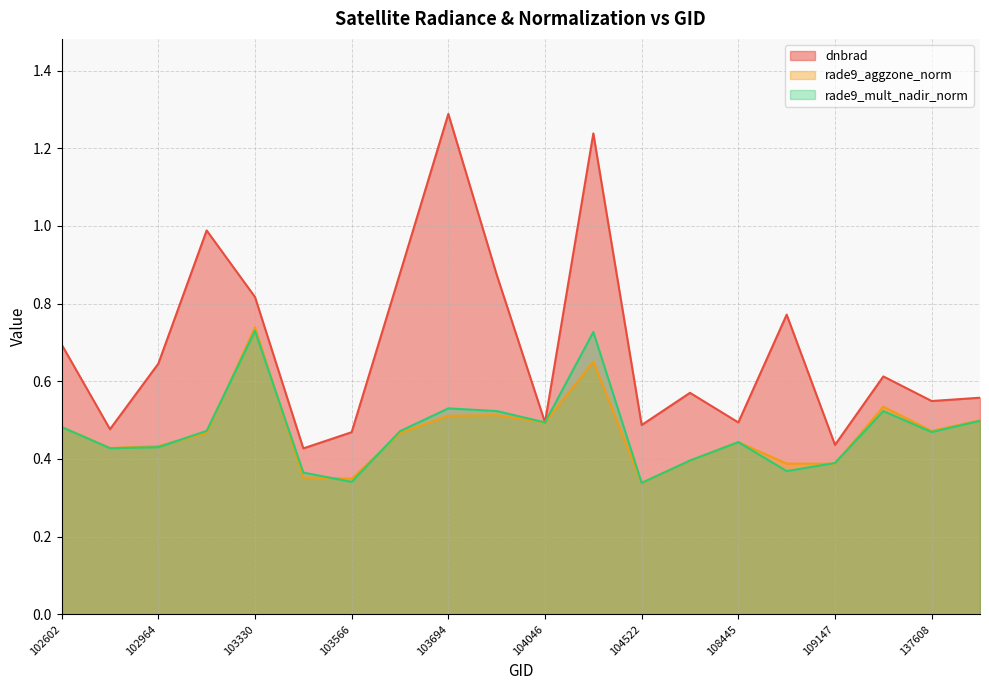

How many rade9_mult_nadir_norm values are between 0 and 1?

20